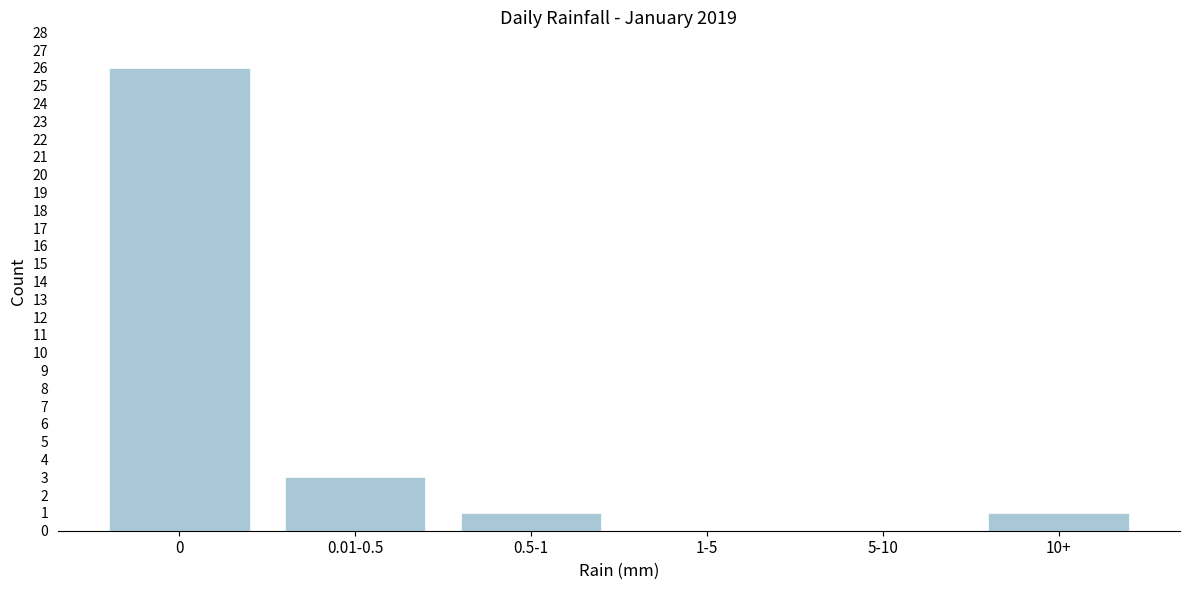

Reading right to left, what are all the values shown in this chart?

10+=1	5-10=0	1-5=0	0.5-1=1	0.01-0.5=3	0=26